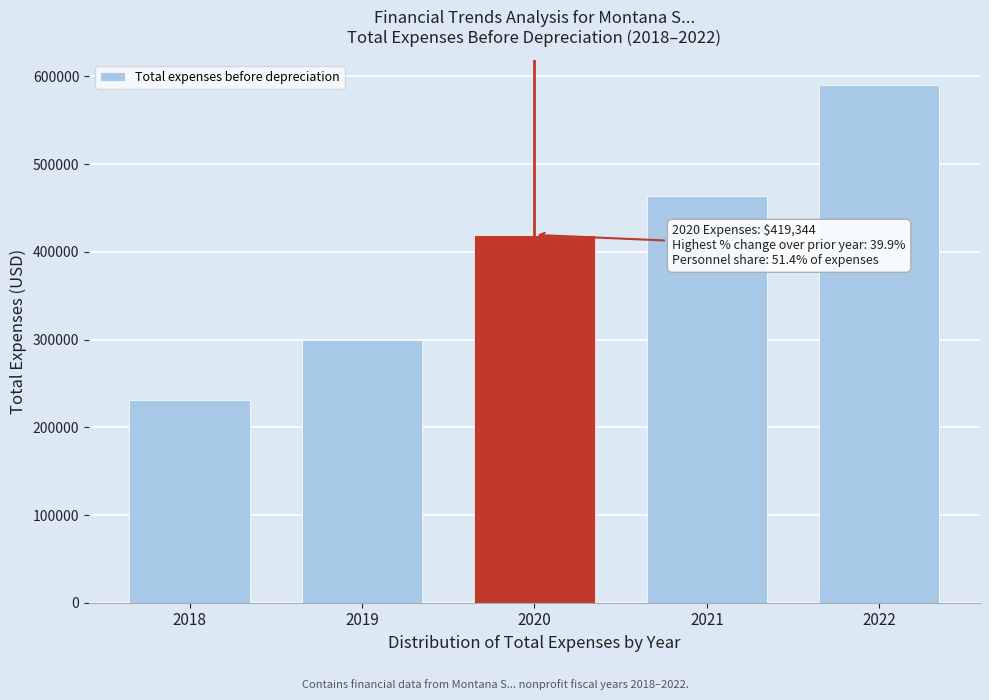

Reading right to left, what are all the values shown in this chart?

589755	463779	419344	299823	230949